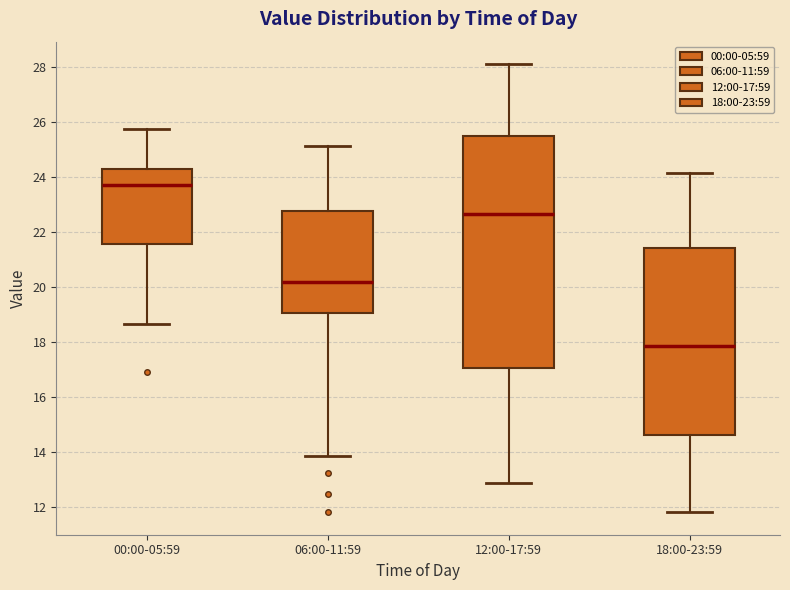

Reading left to right, transcribe this box plot: for each box, give where its median line is, the range the box spans, and where its two whiskers end, as read against the y-axis. The values are not printed on the chart, so give them approximately, as read against the axis.

00:00-05:59: median 23.6, box 21.6 to 24.2, whiskers 18.6 to 25.8
06:00-11:59: median 20.2, box 19.0 to 22.8, whiskers 13.8 to 25.2
12:00-17:59: median 22.6, box 17.0 to 25.4, whiskers 12.8 to 28.2
18:00-23:59: median 17.8, box 14.6 to 21.4, whiskers 11.8 to 24.2